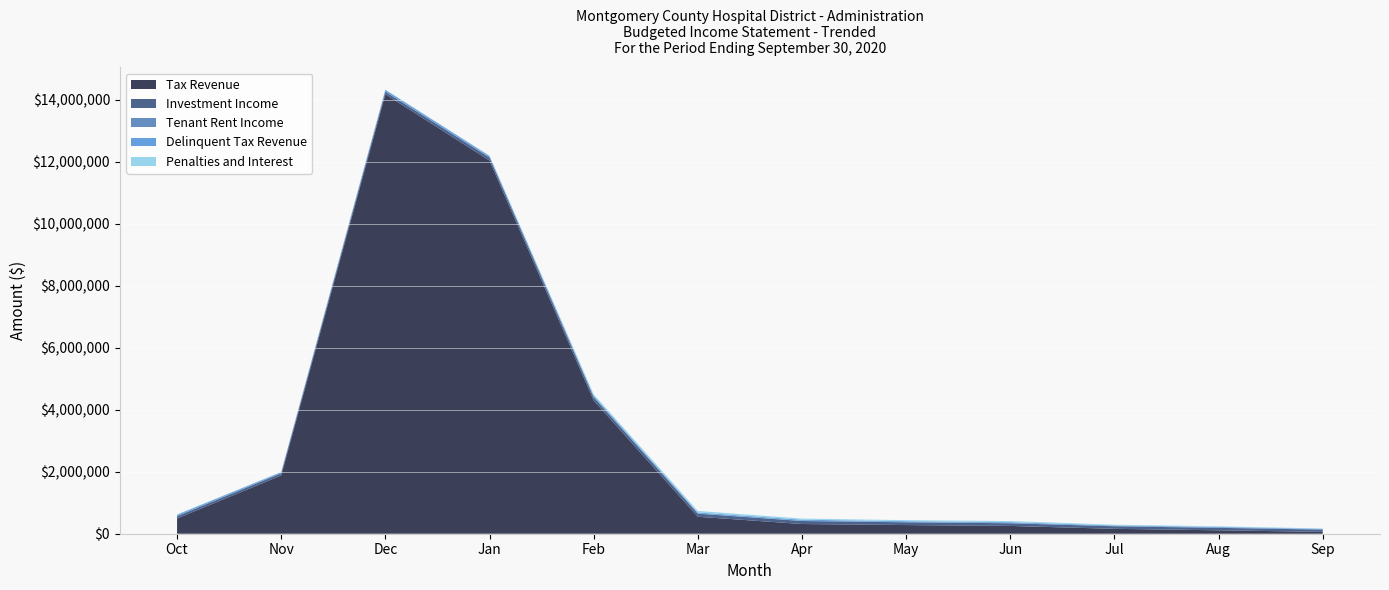

Reading left to right, list all the values displayed in this chart.

Tax Revenue: 491933	1879736	14185246	12043815	4302607	547760	313309	279473	251655	157806	110650	59614
Investment Income: 71763	70237	81727	95768	103112	99647	97423	89096	85871	82749	78861	73318
Tenant Rent Income: 7750	7750	7750	7750	7750	7750	7750	7750	7750	7750	7750	7750
Delinquent Tax Revenue: 41258	28798	50785	45130	43326	29393	33870	27752	26688	18727	21534	14104
Penalties and Interest: 11015	9296	12131	11035	45561	50914	36689	33543	36771	23542	20221	14204